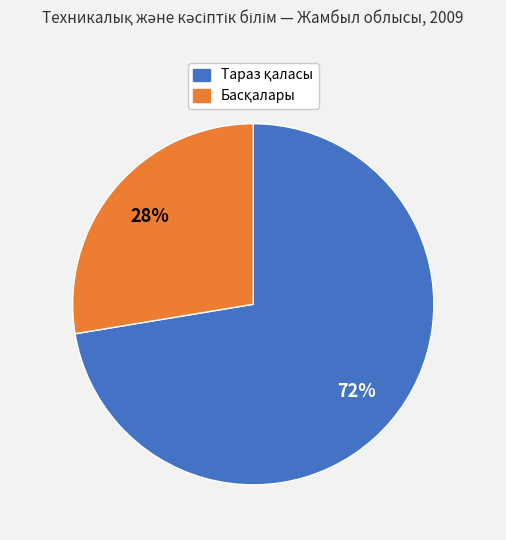

Does any single category account for the majority?

Yes